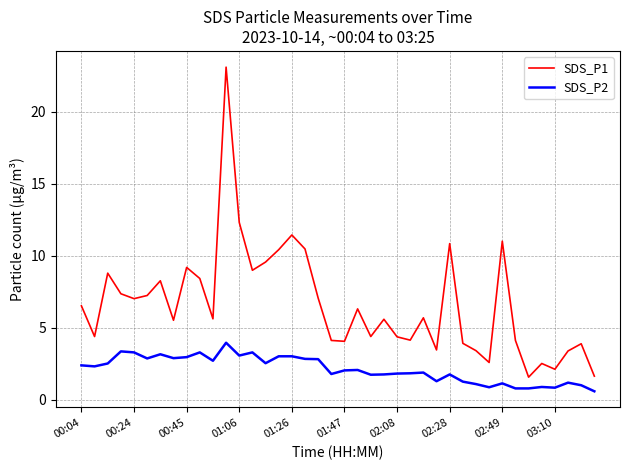

List the series in order of their peak value, lowest first.

SDS_P2, SDS_P1